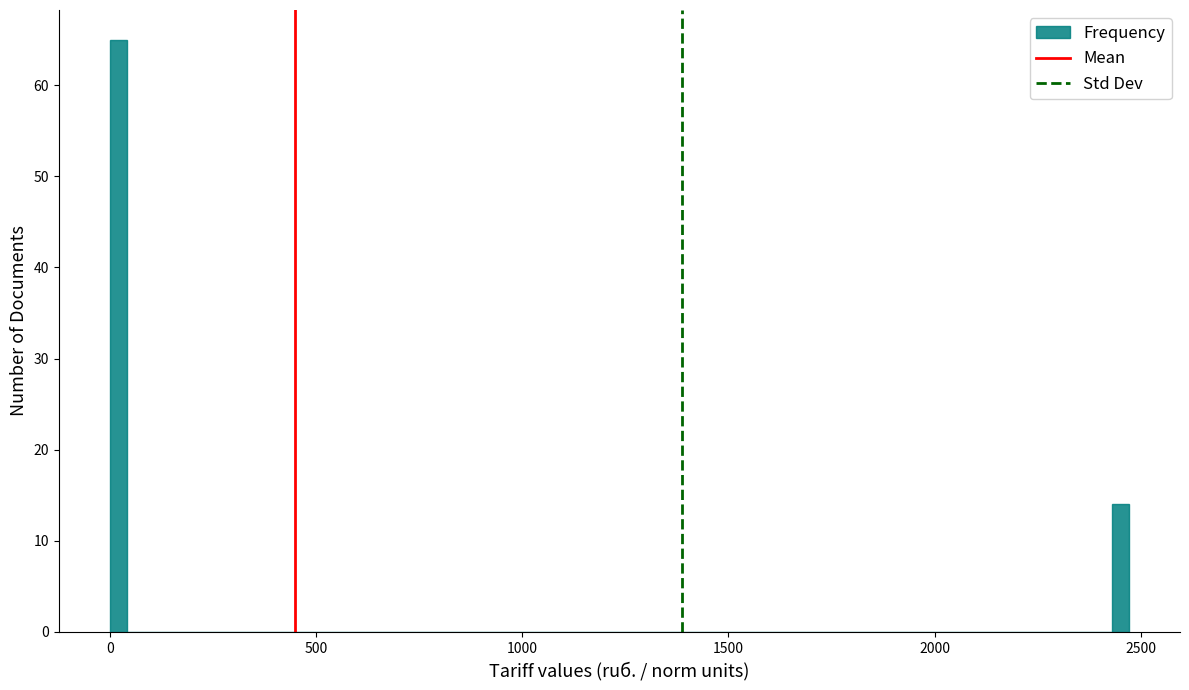

Around what value on the x-axis is the tallest bar? Give the approximate position of its centre, as read against the axis.

0